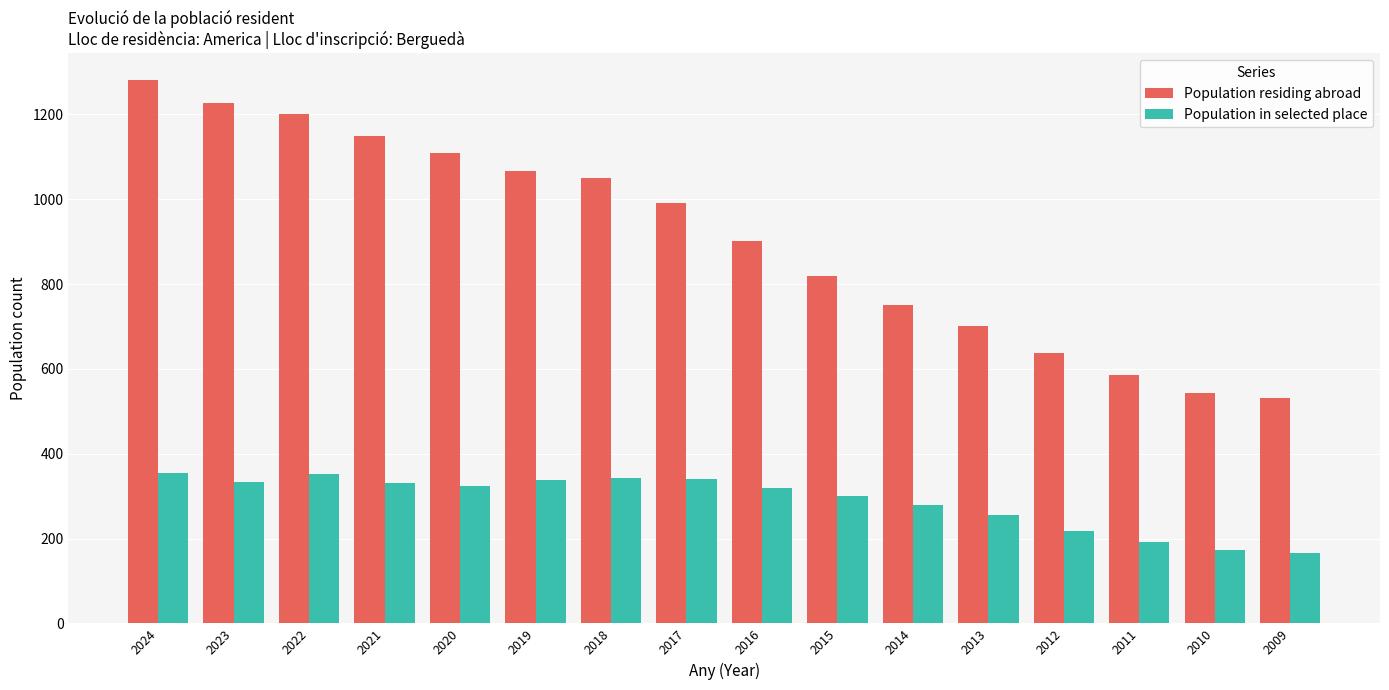

What is the greatest value displayed?

1280